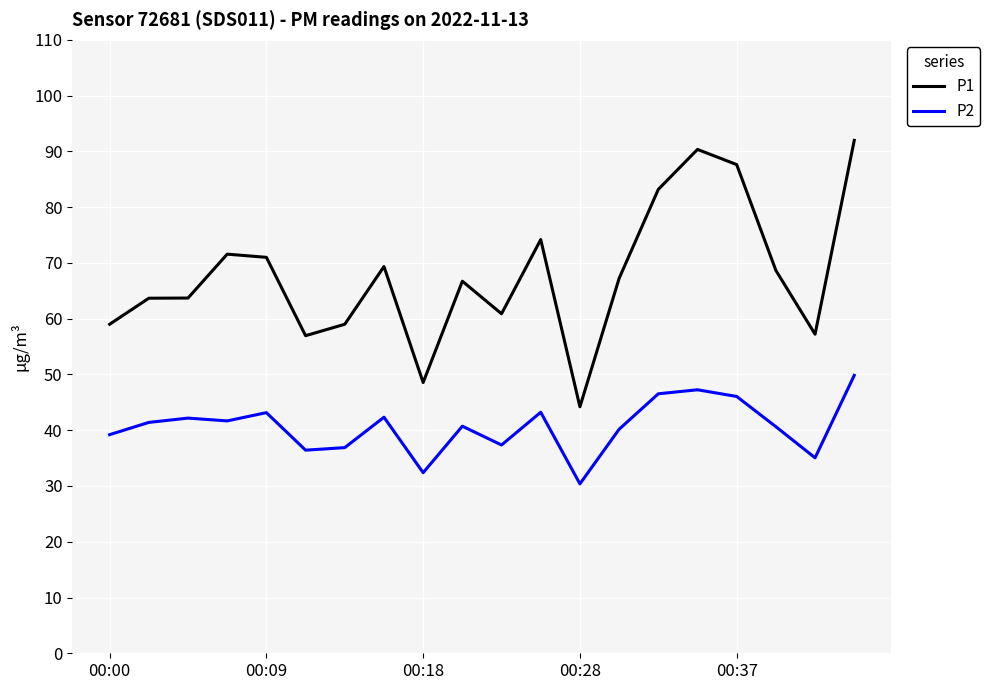

True or false: P1 and P2 intersect in this chart.

False